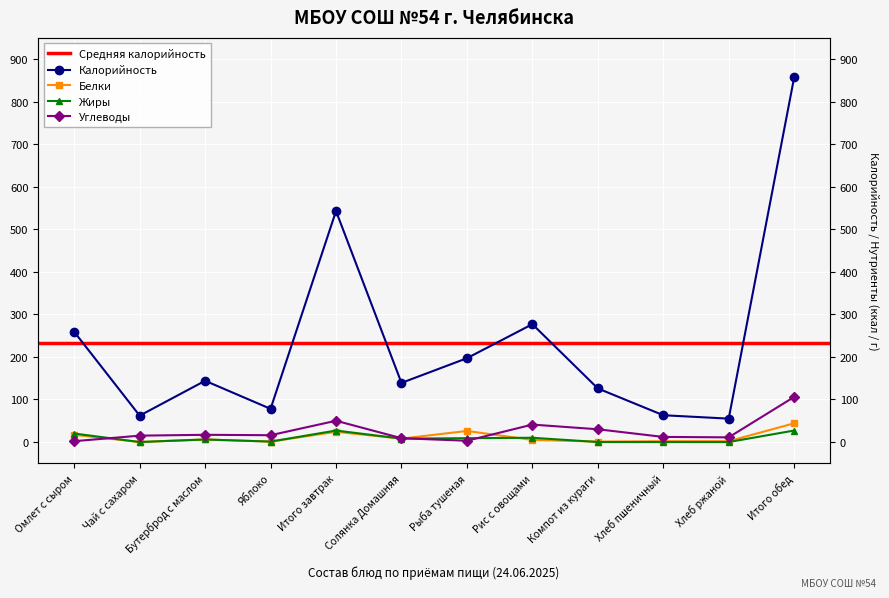

In Белки, how many points are lower than both neighbors (excluding endpoints)?

4